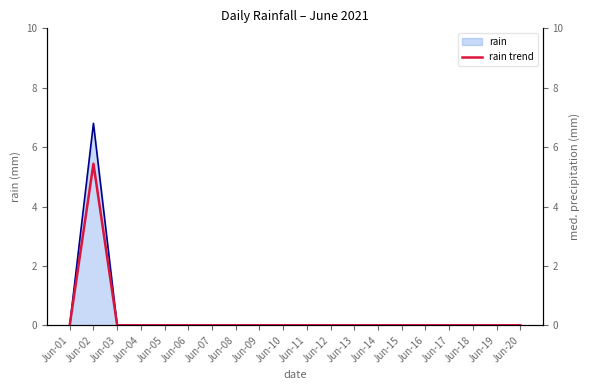

Reading left to right, list all the values displayed in this chart.

0.0	5.4	0.0	0.0	0.0	0.0	0.0	0.0	0.0	0.0	0.0	0.0	0.0	0.0	0.0	0.0	0.0	0.0	0.0	0.0